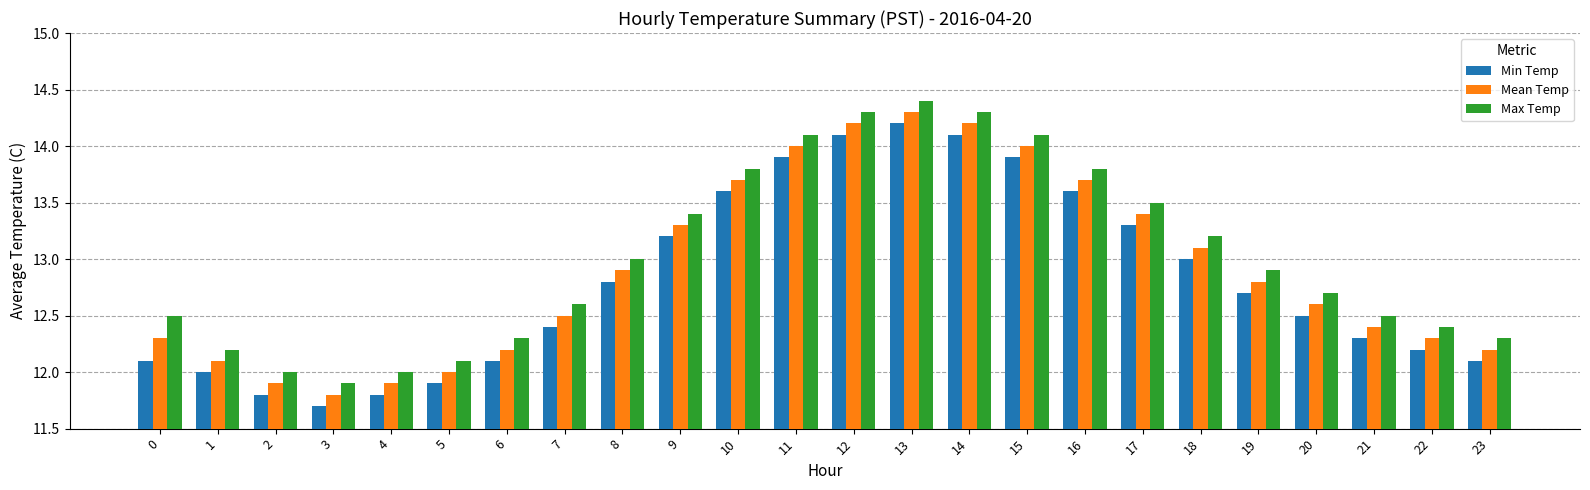

What is the difference between the second highest and second lowest values in the Min Temp series?

2.3